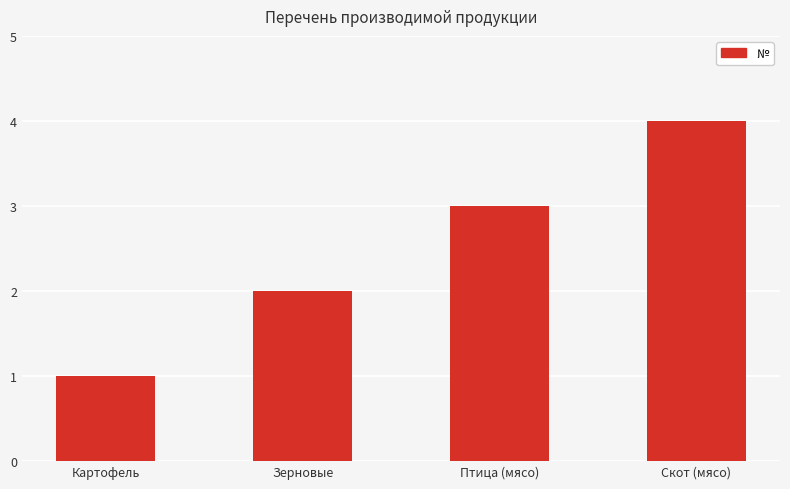

Reading right to left, list all the values displayed in this chart.

Скот (мясо)=4	Птица (мясо)=3	Зерновые=2	Картофель=1